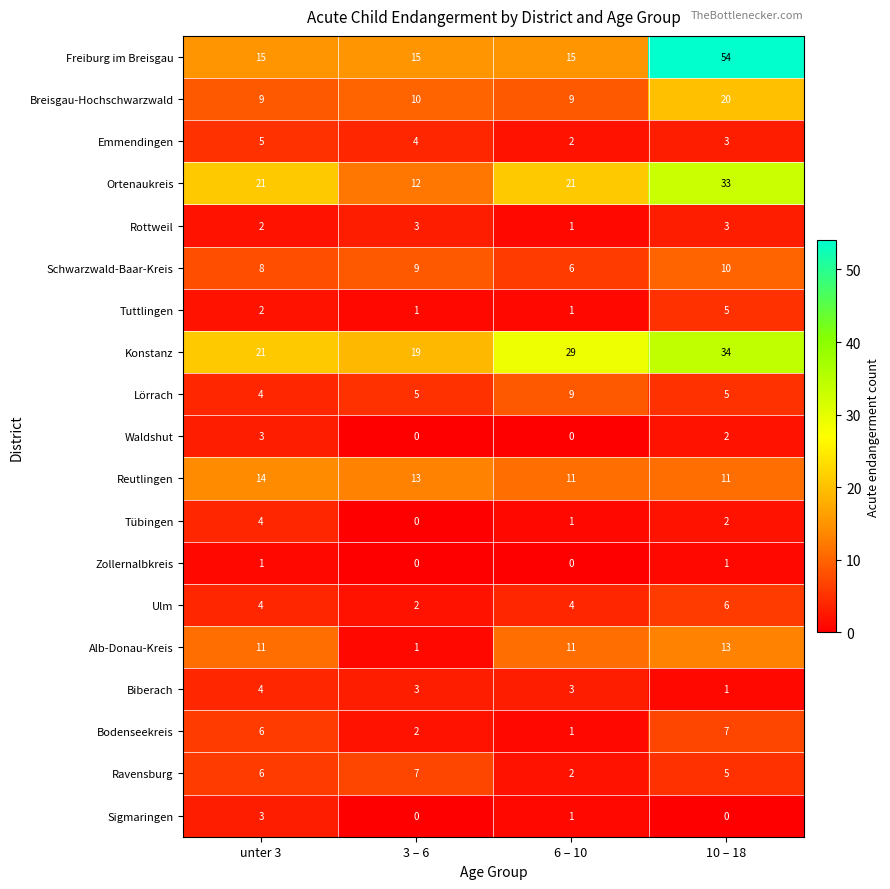

How many values in the Breisgau-Hochschwarzwald series are below 10?

2